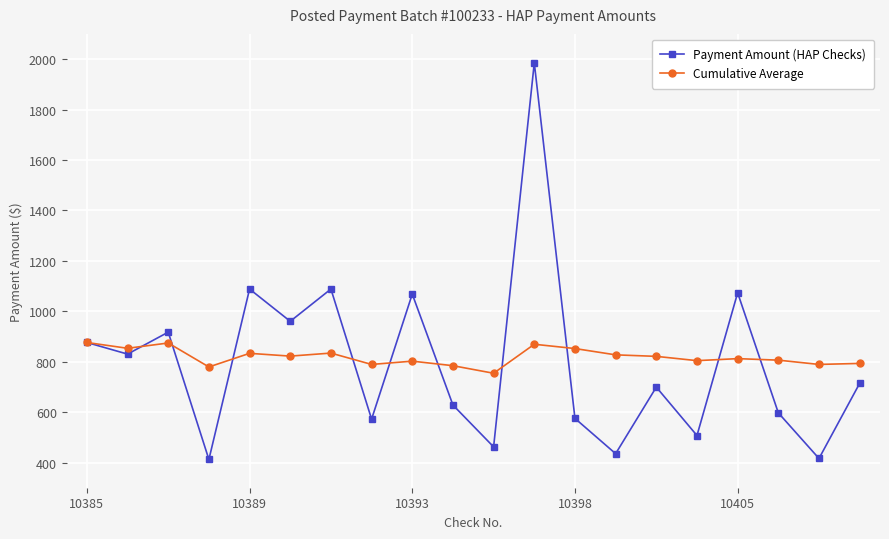

What is the minimum value shown in the chart?

412